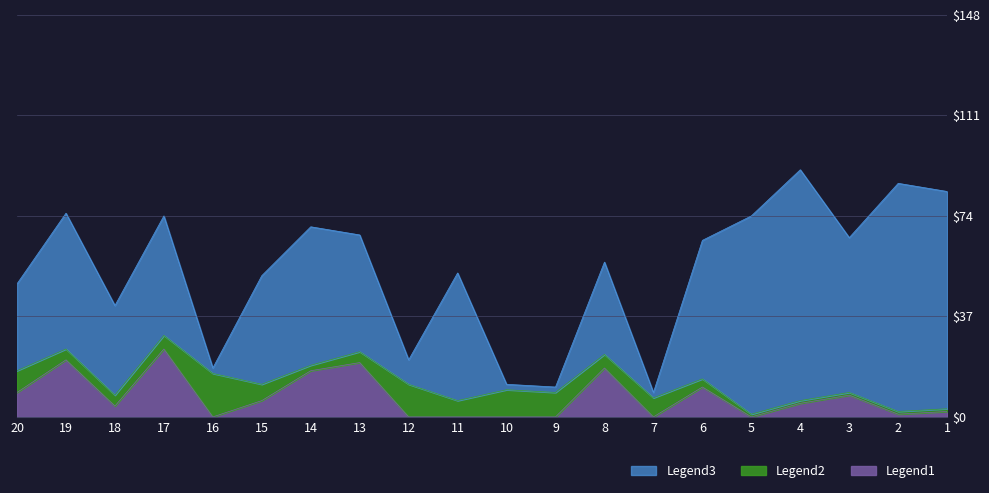

How many lines are shown in the chart?

3